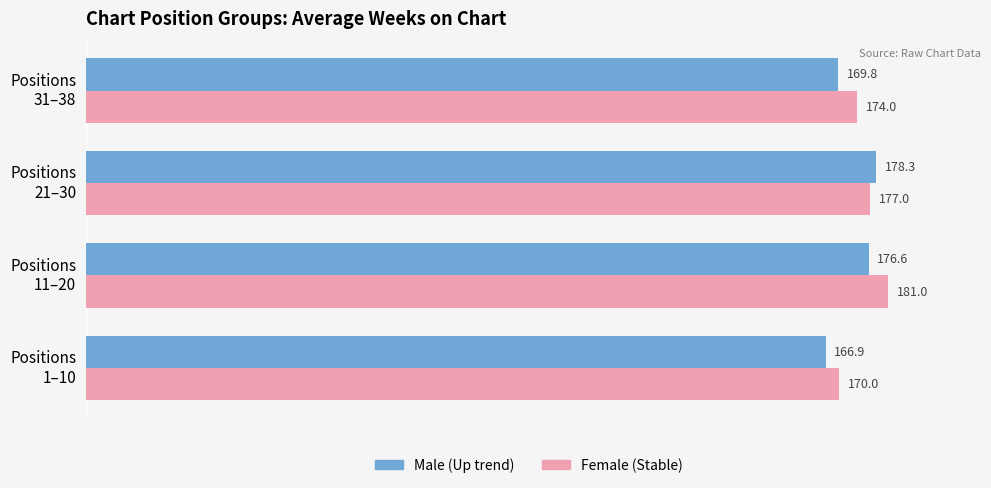

Which category has the highest value across all series?

Positions
11–20